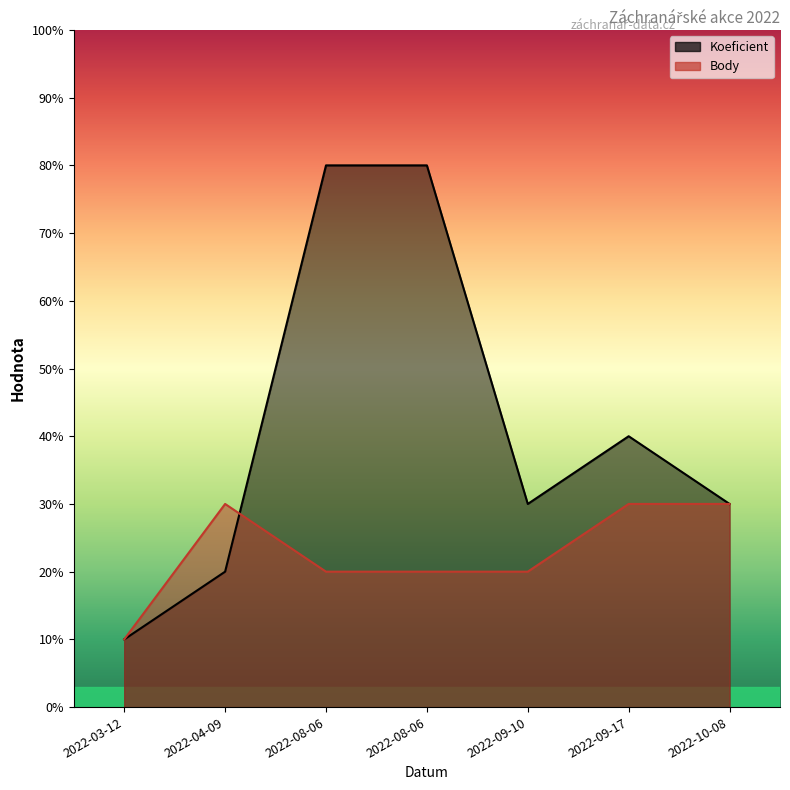

At which category does Koeficient reach its first local peak?

2022-09-17